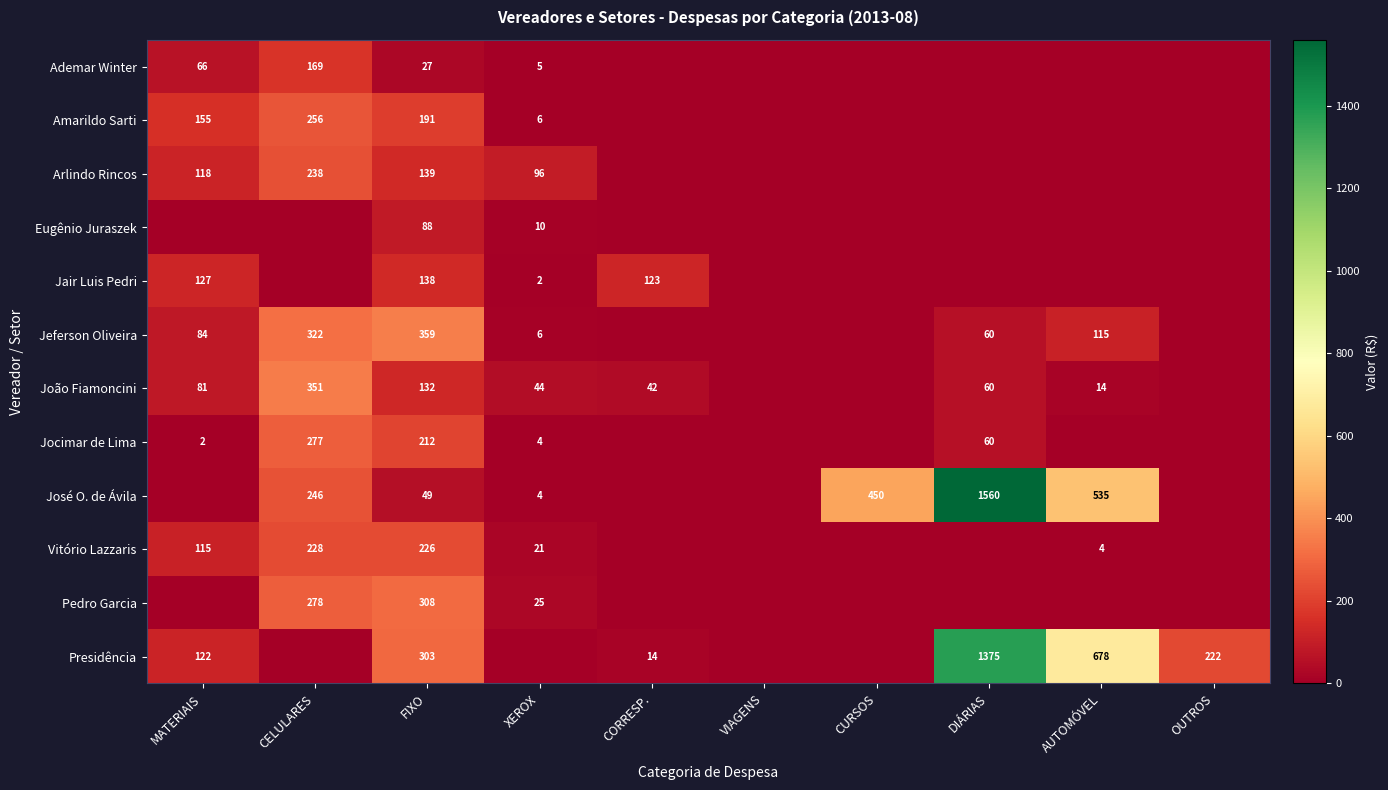

Is it true that Eugênio Juraszek equals 88 at FIXO?

True